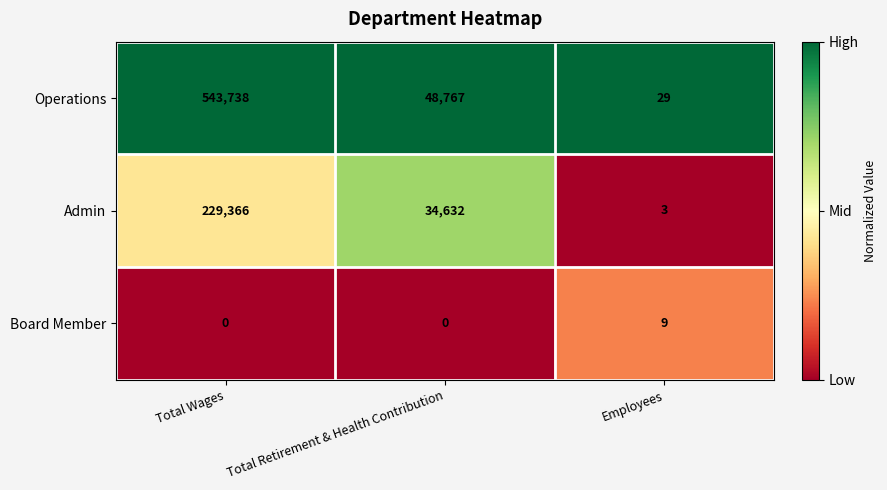

Which series changed the most between Total Wages and Total Retirement & Health Contribution?

Operations